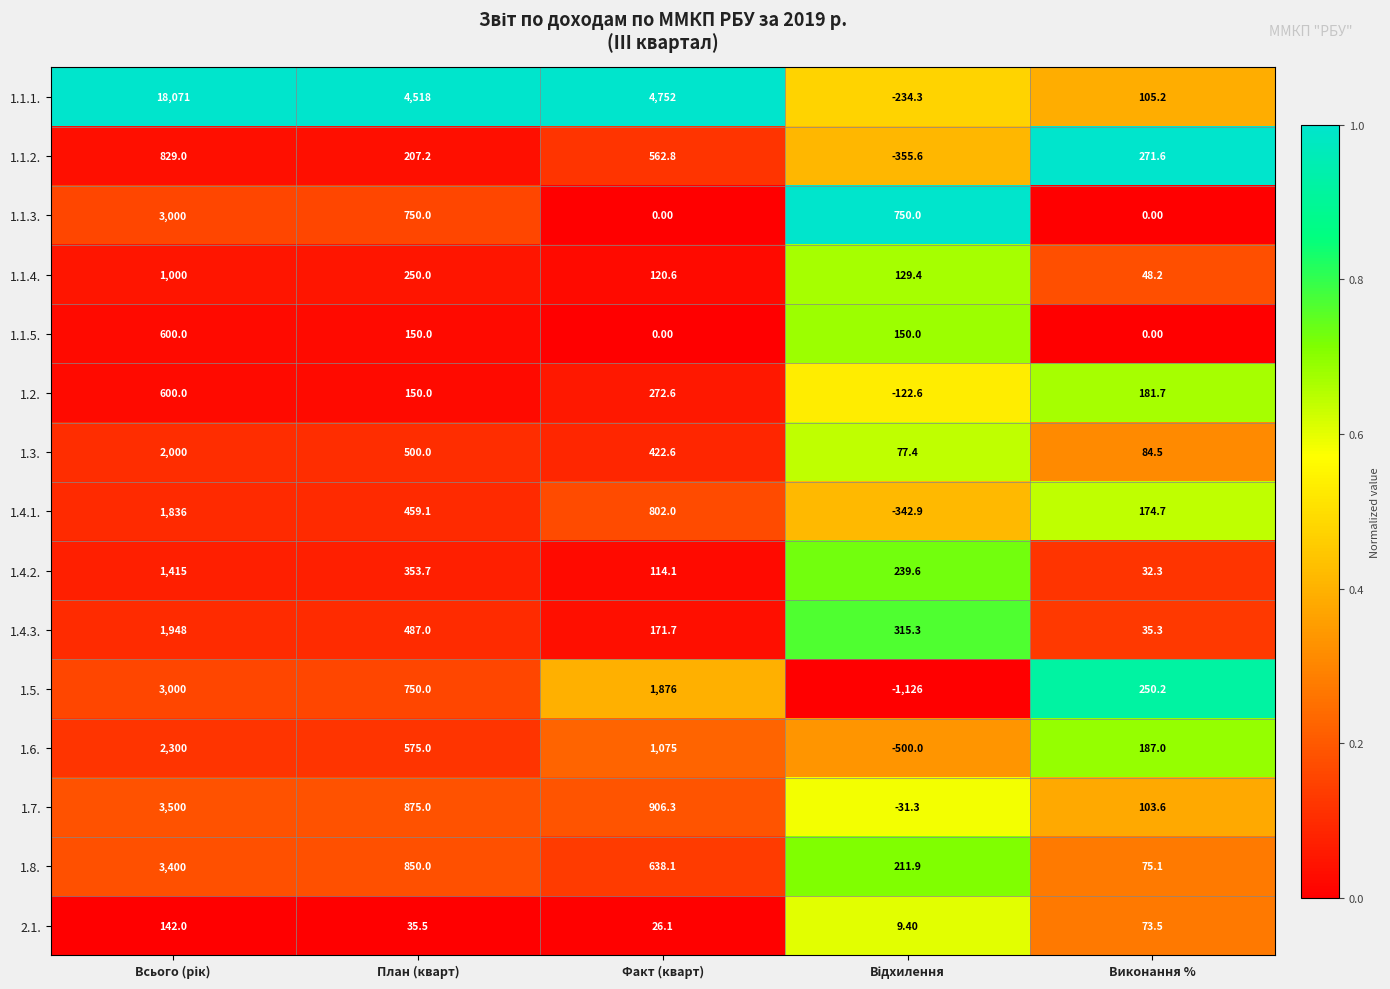

What is the difference between the highest and lowest values at Виконання %?

271.6